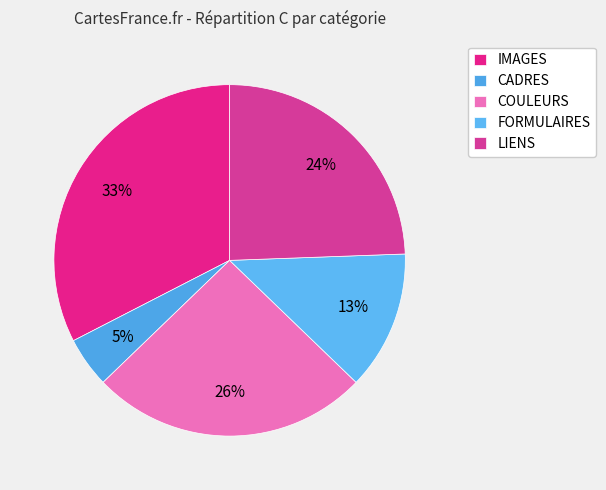

To the nearest percent, what is the average slice percentage?

20%